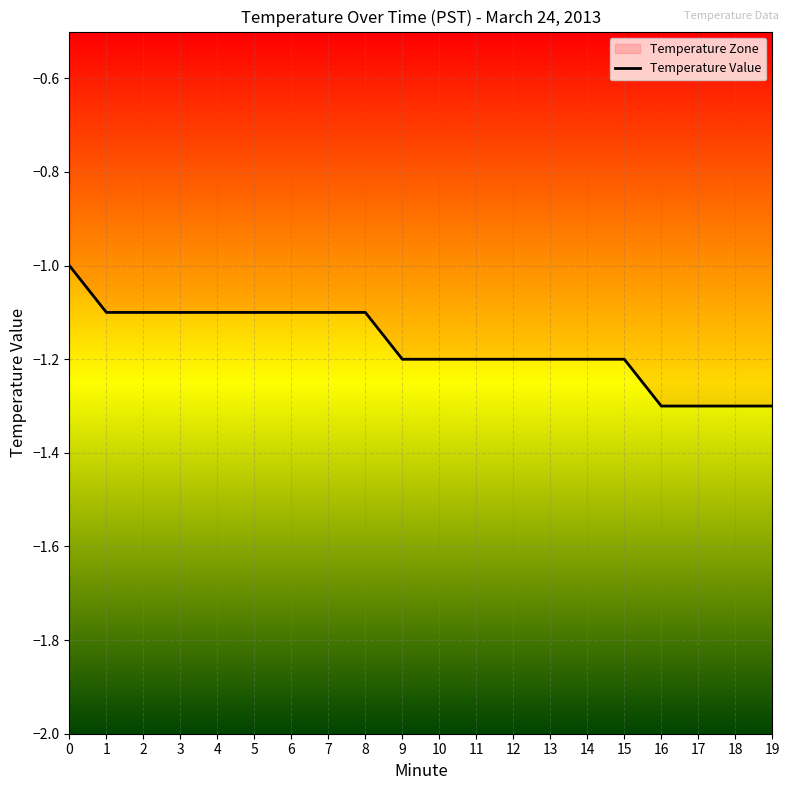

What is the greatest value displayed?

-1.0